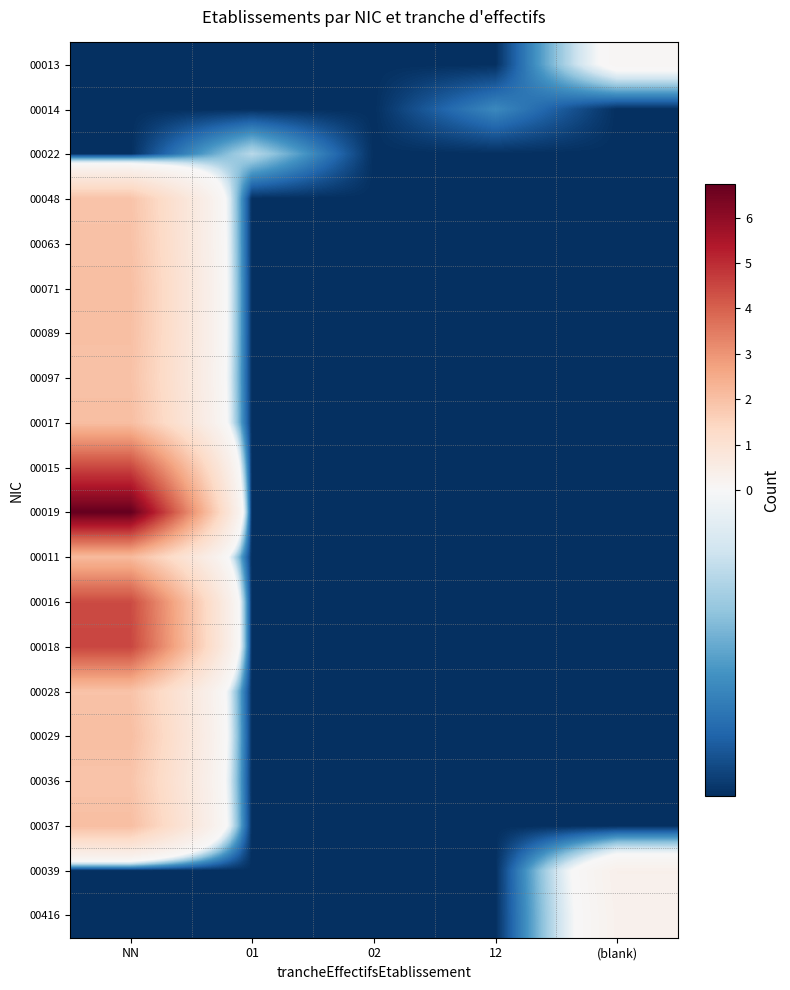

Count the number of data series in this chart.

20